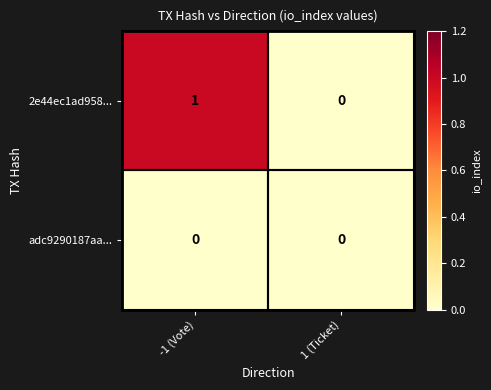

List the series in order of their peak value, highest first.

2e44ec1ad958..., adc9290187aa...